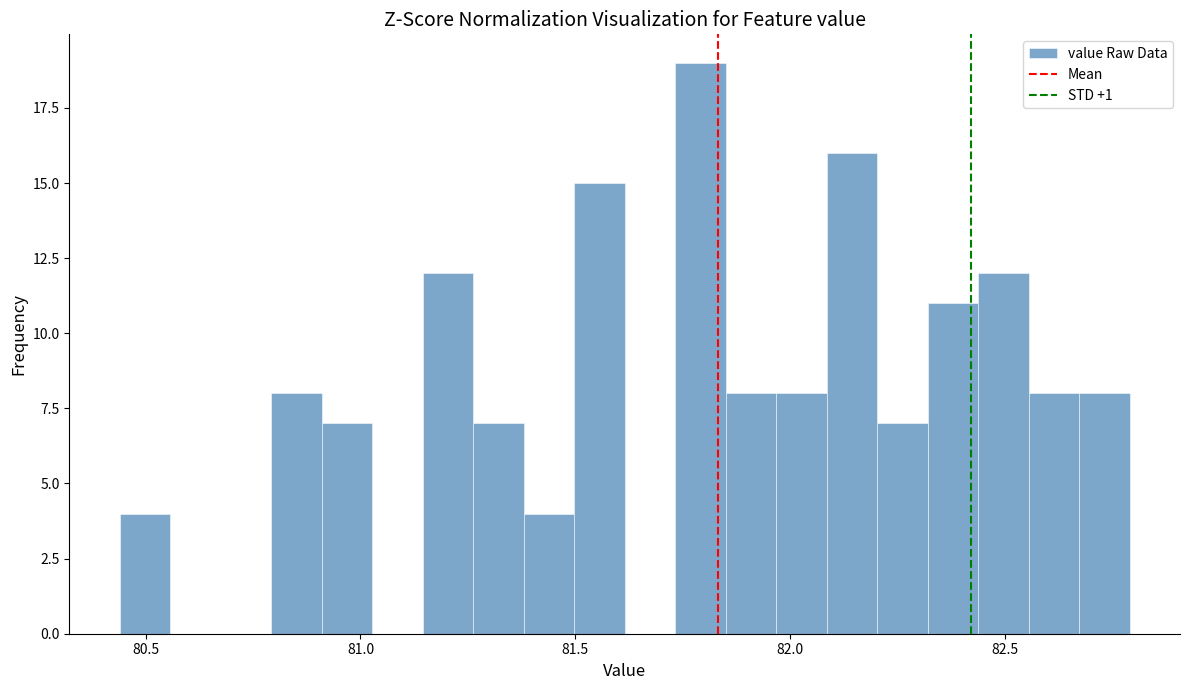

Around what value on the x-axis is the tallest bar? Give the approximate position of its centre, as read against the axis.

81.80